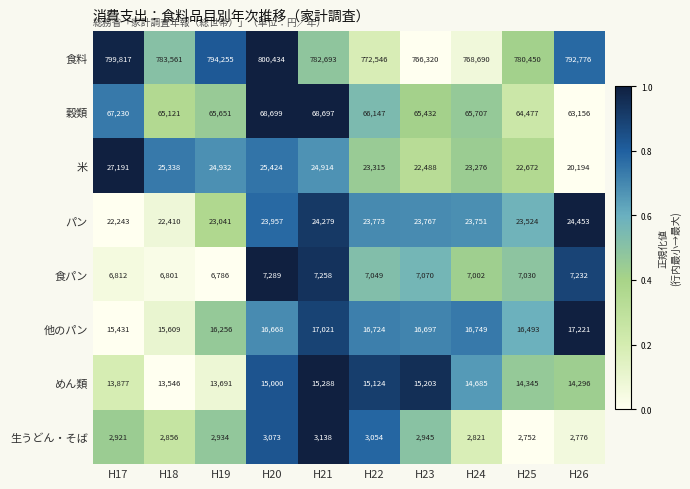

List the series in order of their peak value, lowest first.

生うどん・そば, 食パン, めん類, 他のパン, パン, 米, 穀類, 食料